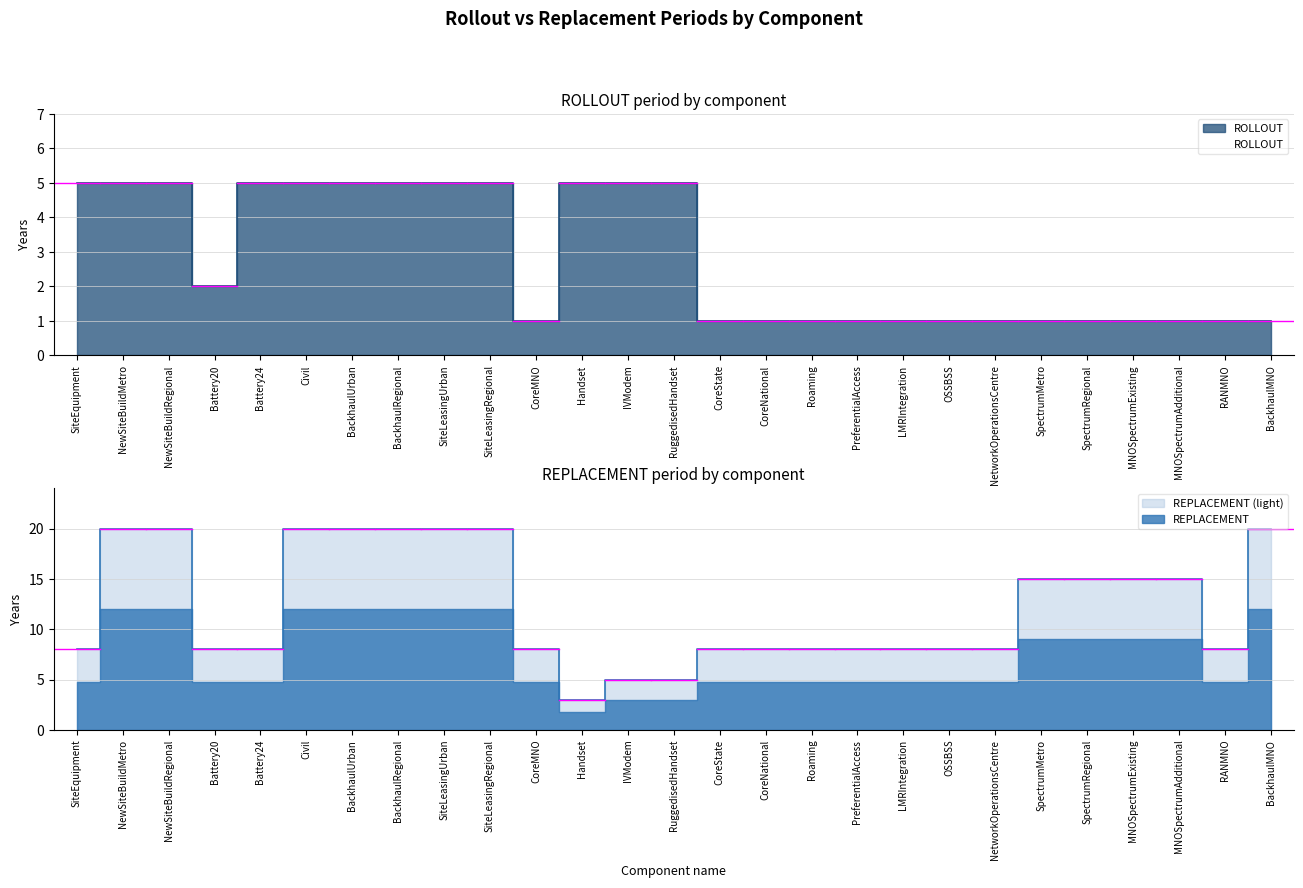

List the series in order of their overall mean, lowest first.

ROLLOUT, REPLACEMENT